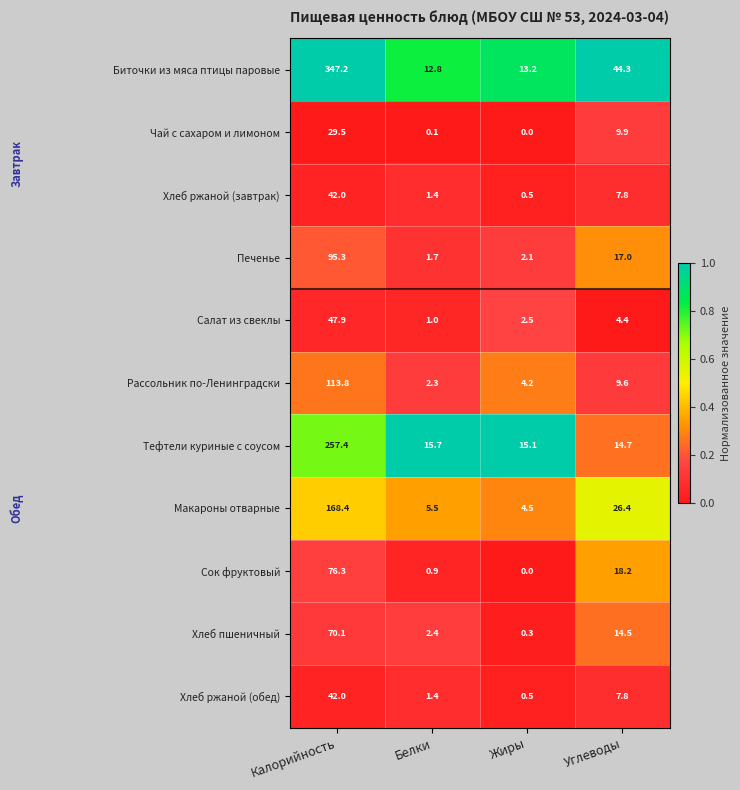

Is it true that Хлеб ржаной (завтрак) equals 0.5 at Жиры?

True